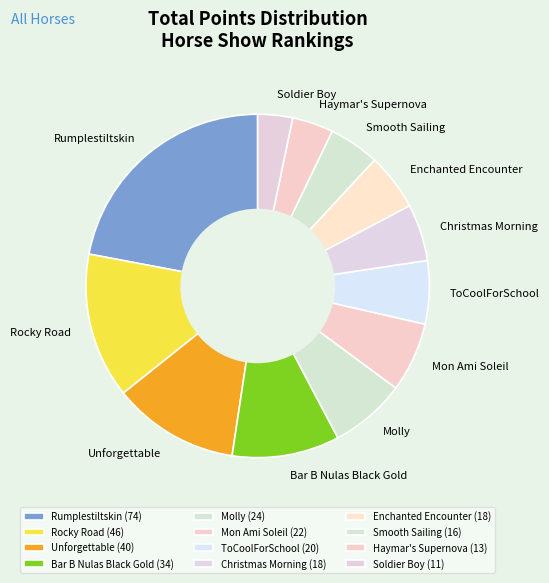

How many slices are in this pie chart?

12